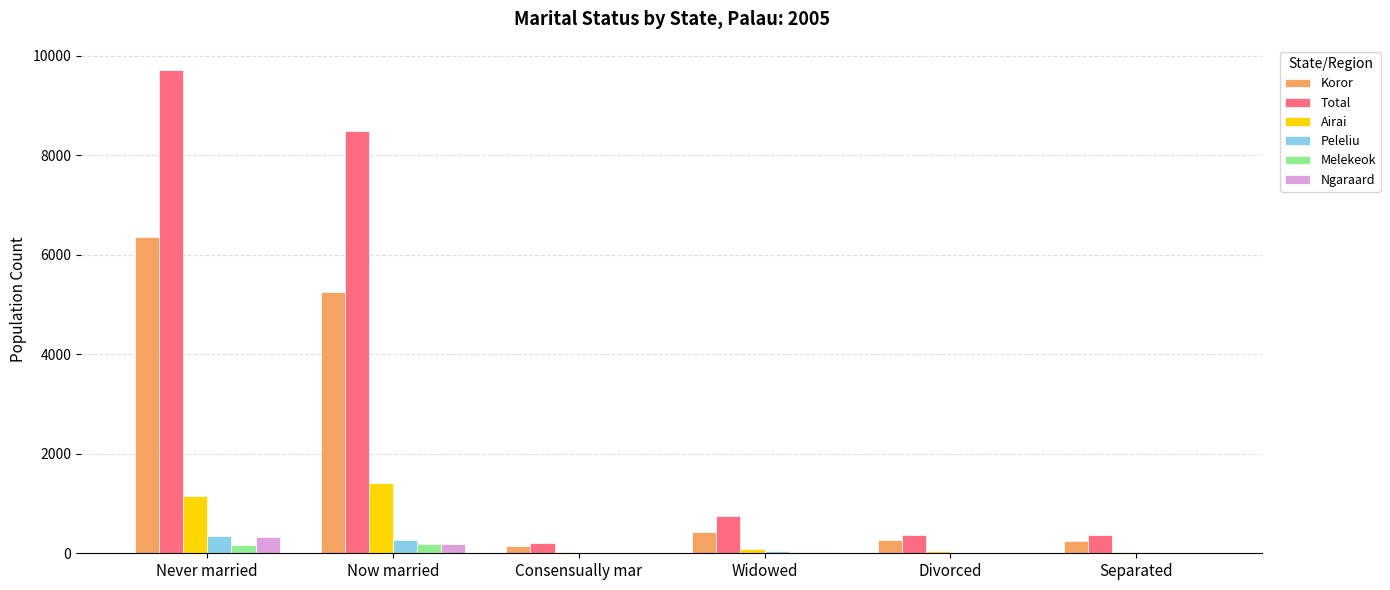

Which category has the highest value in the Total series?

Never married